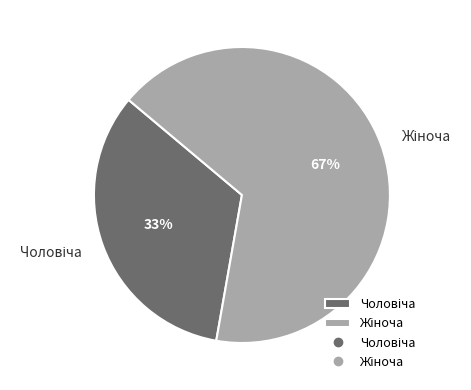

To the nearest percent, what is the average slice percentage?

50%